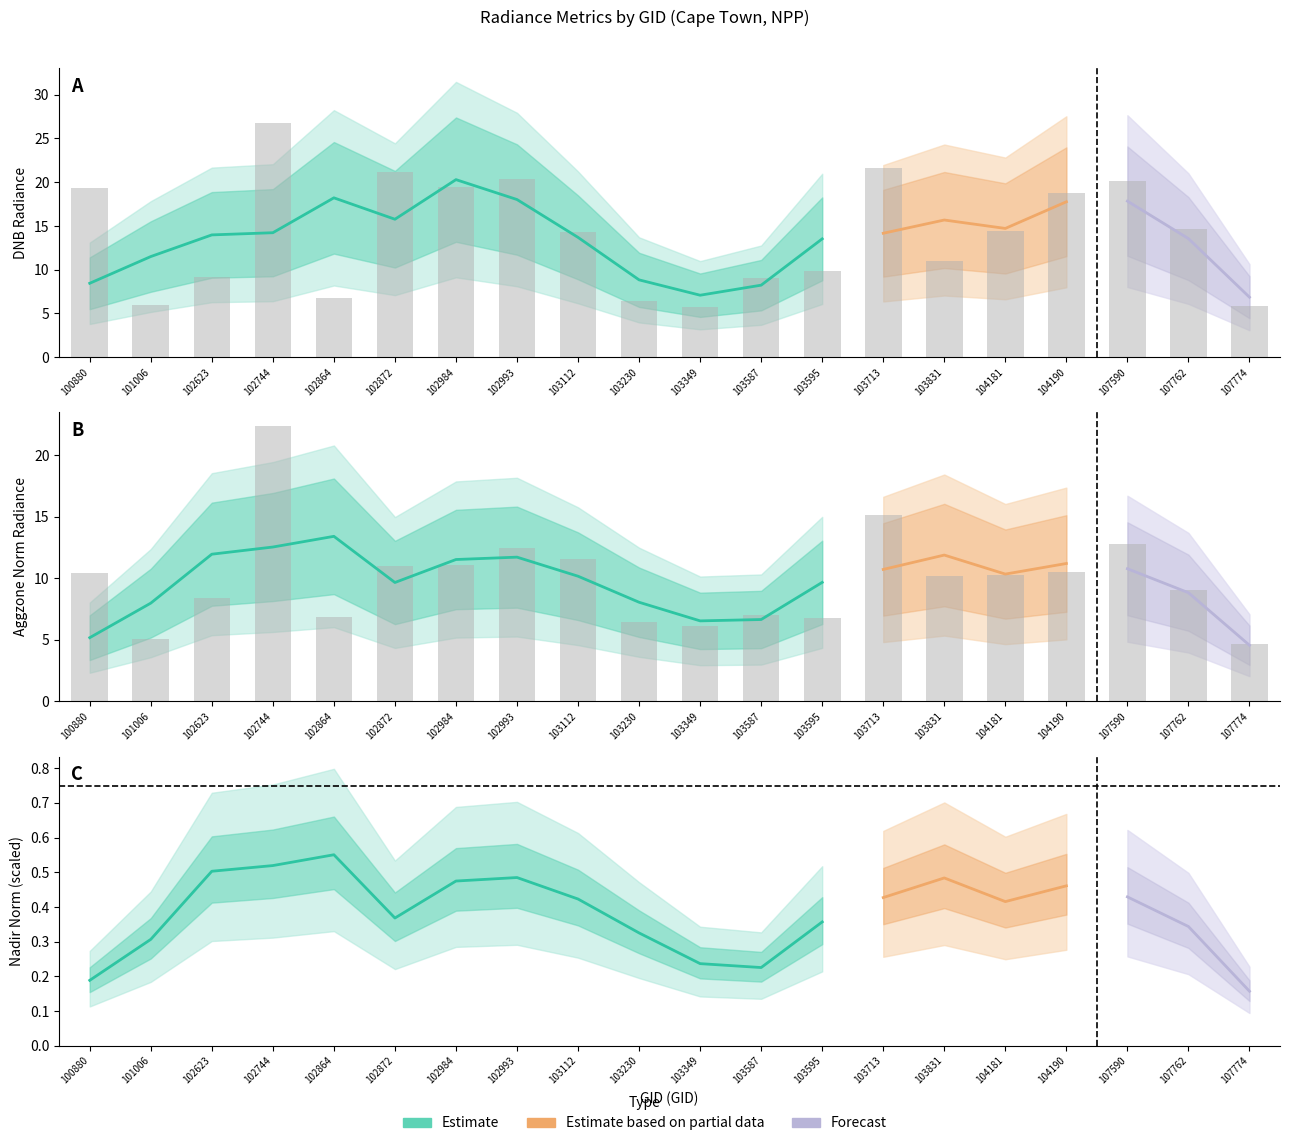

Between 101006 and 100880, which is larger?

100880